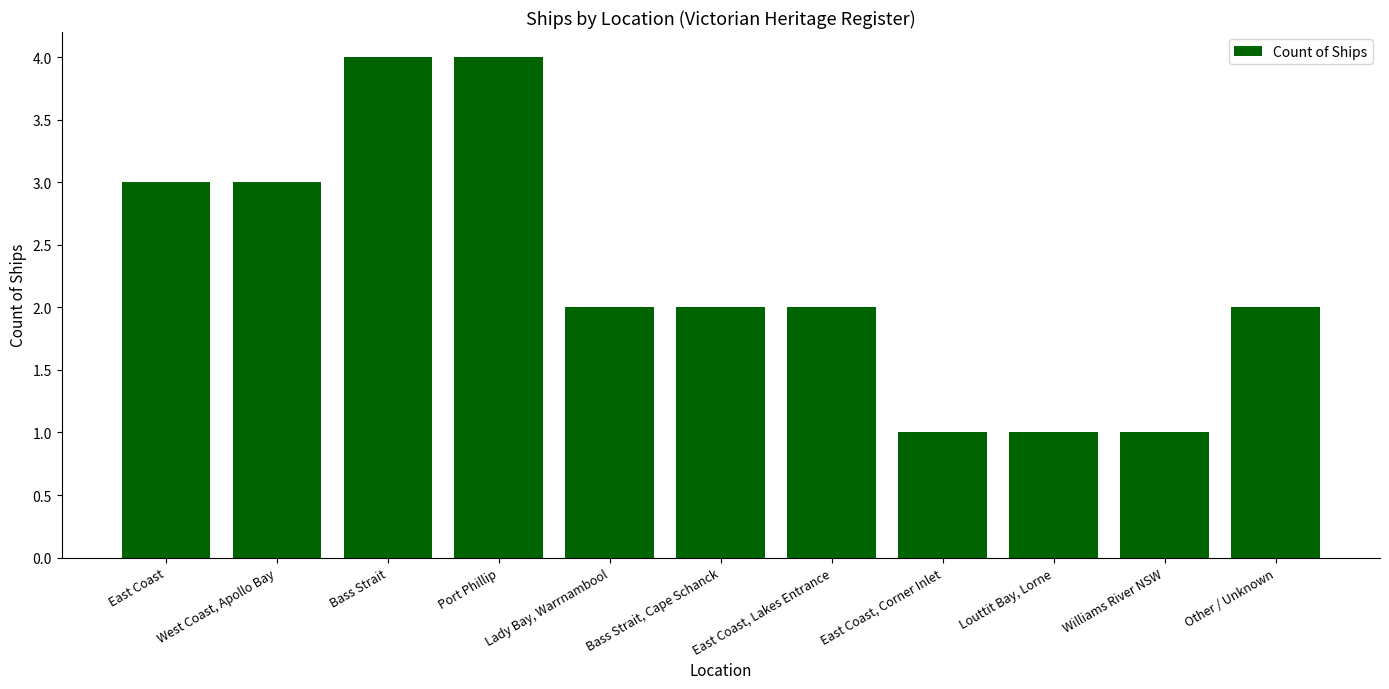

What is the sum of all values?

25